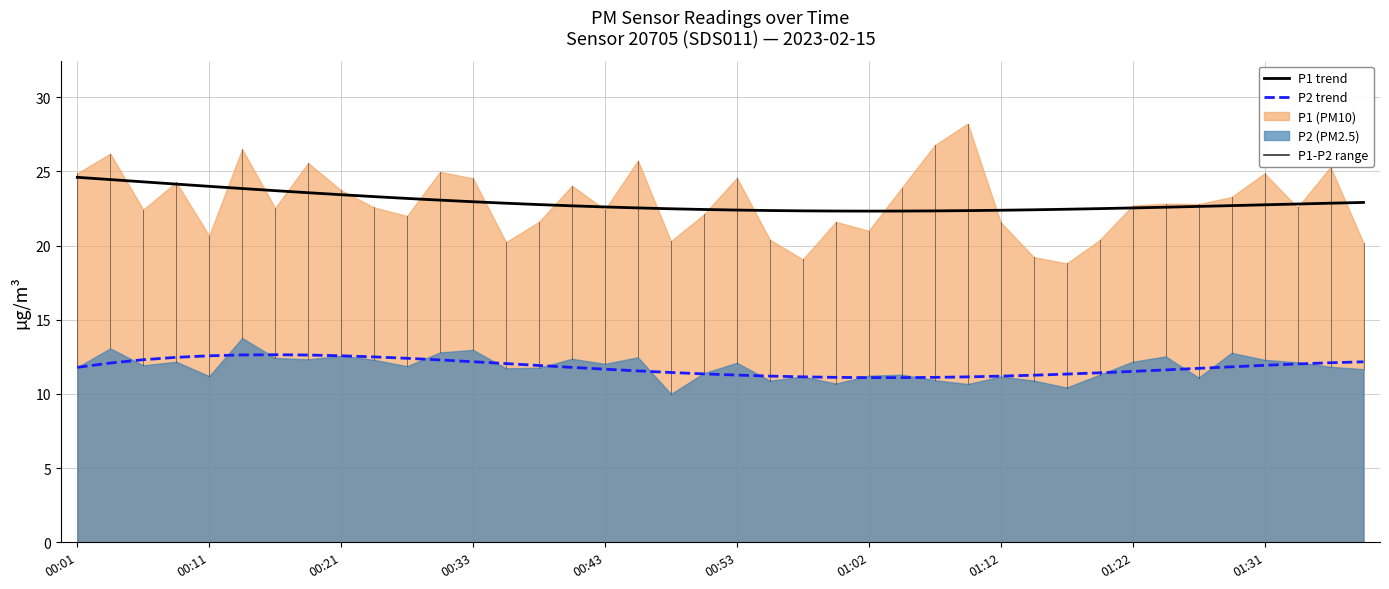

Which has a higher value, 00:06 or 00:21?

00:21